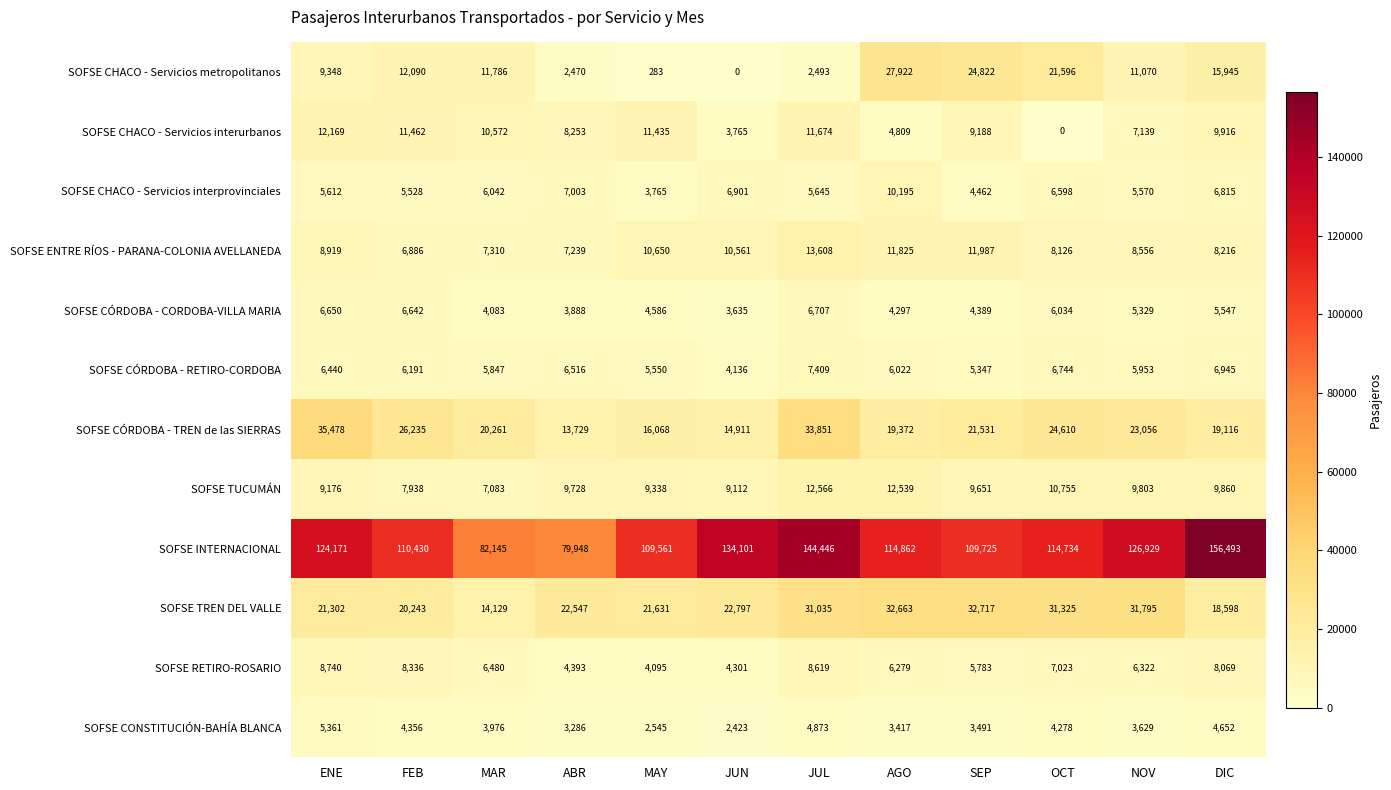

What value does the SOFSE ENTRE RÍOS - PARANA-COLONIA AVELLANEDA series have at ENE, to the nearest 50?

8900